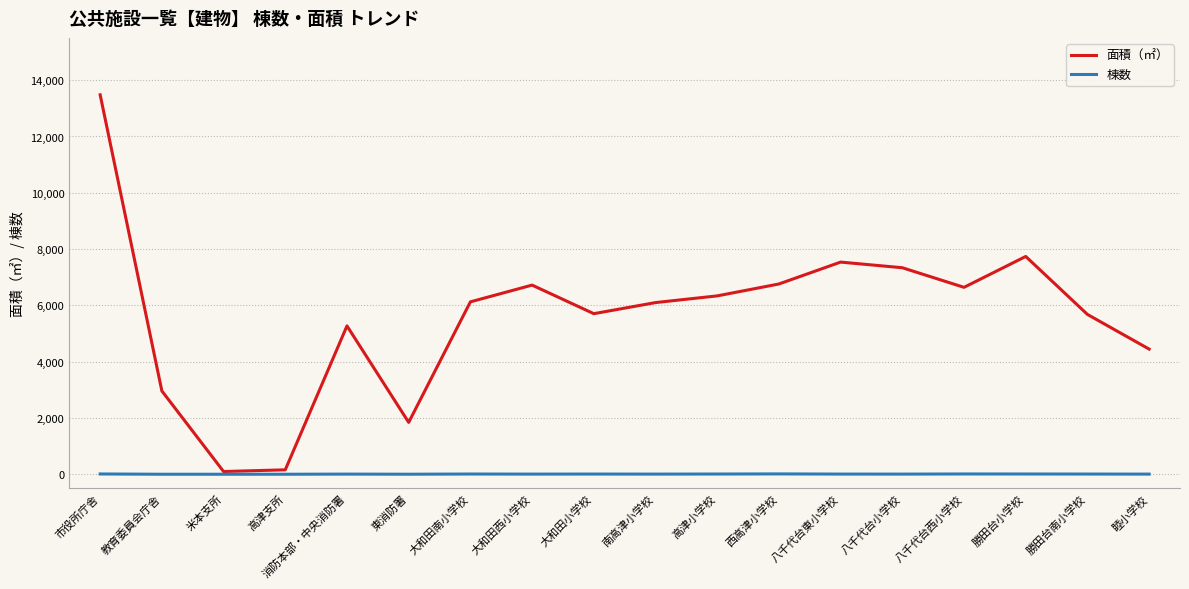

Which series changed the most between 高津支所 and 大和田西小学校?

面積（㎡）